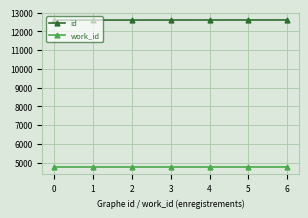

What is the value of the work_id point at the 1st from the left?

4762